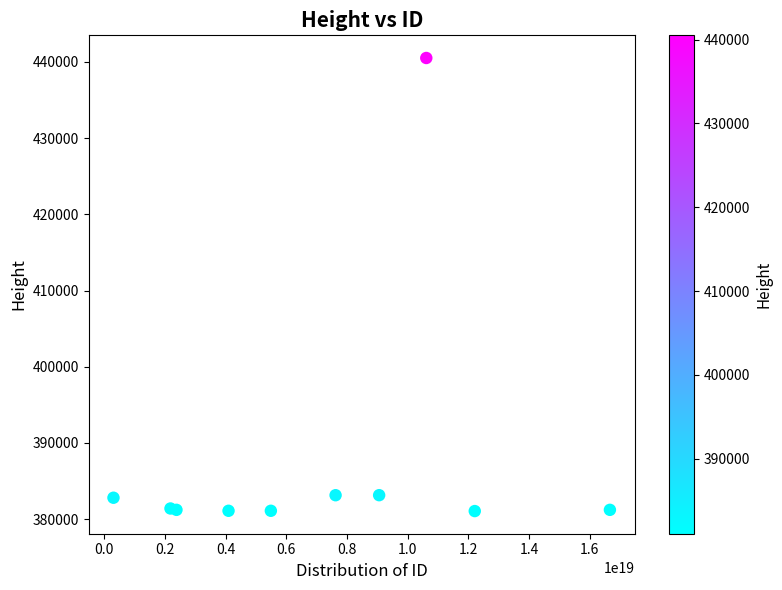

What is the range of X values (max minus min)?

16358605384893646848